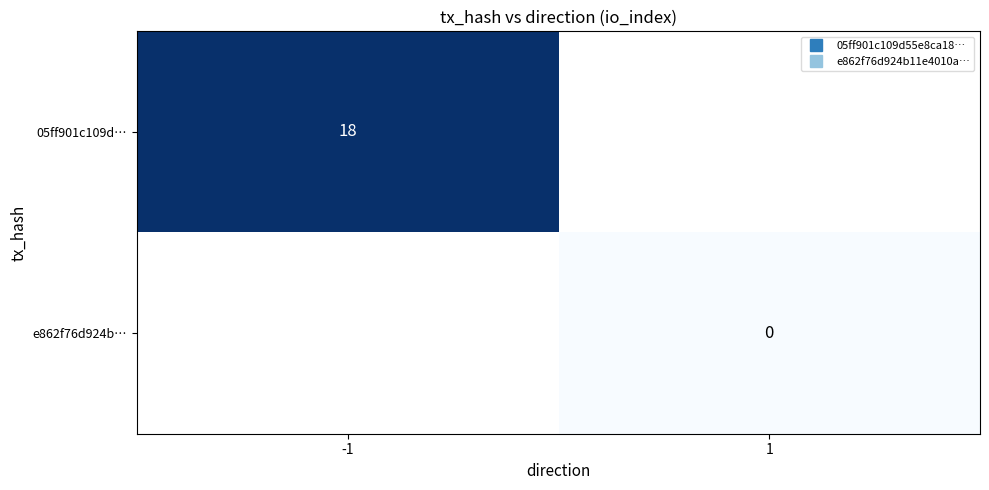

At which label does 05ff901c109d… reach its peak?

-1